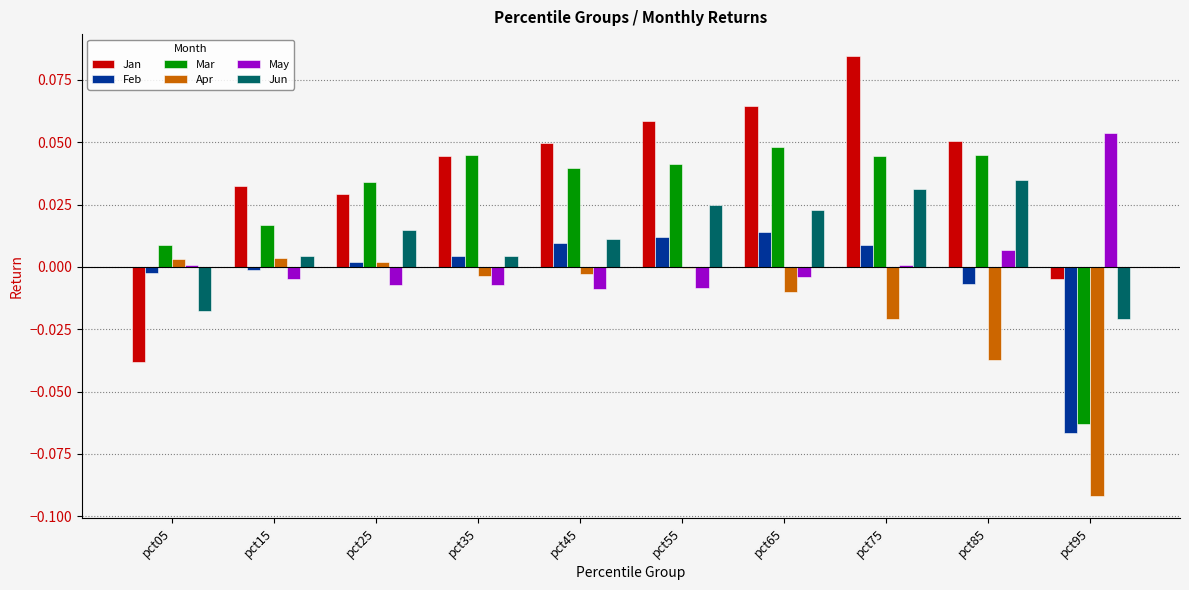

How many positive values does the Jun series have?

8